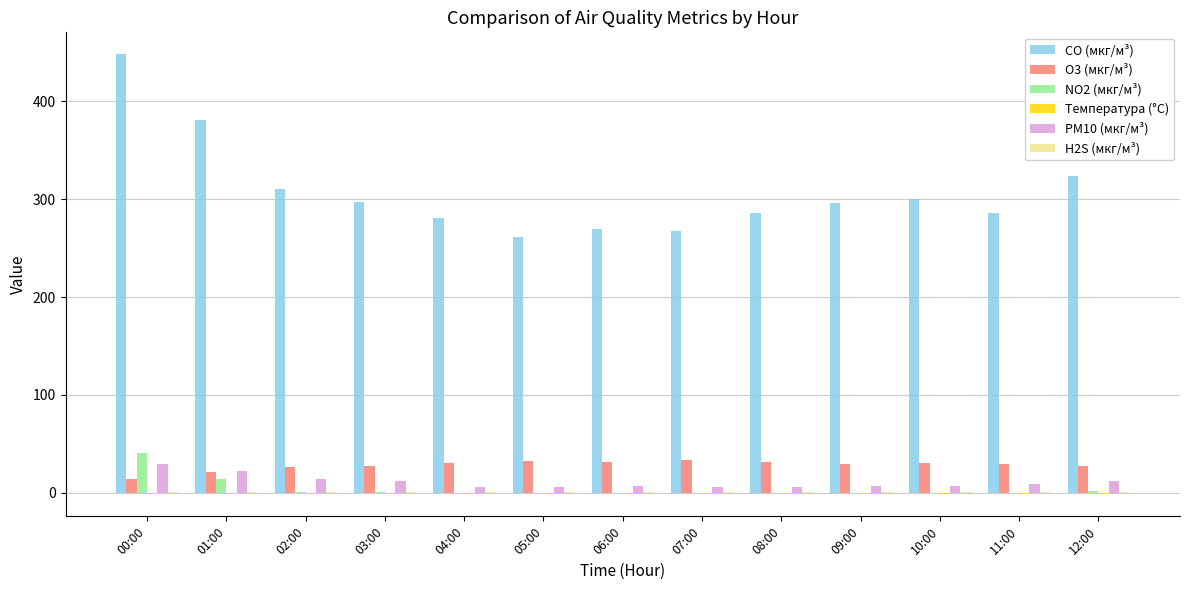

At which category is the sum across all series the highest?

00:00